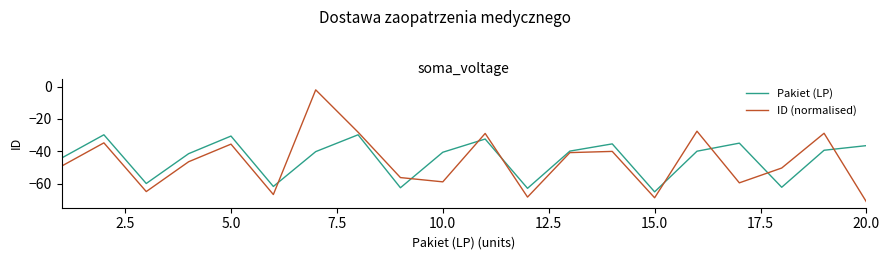

How many times do ID (normalised) and Pakiet (LP) cross each other?

8